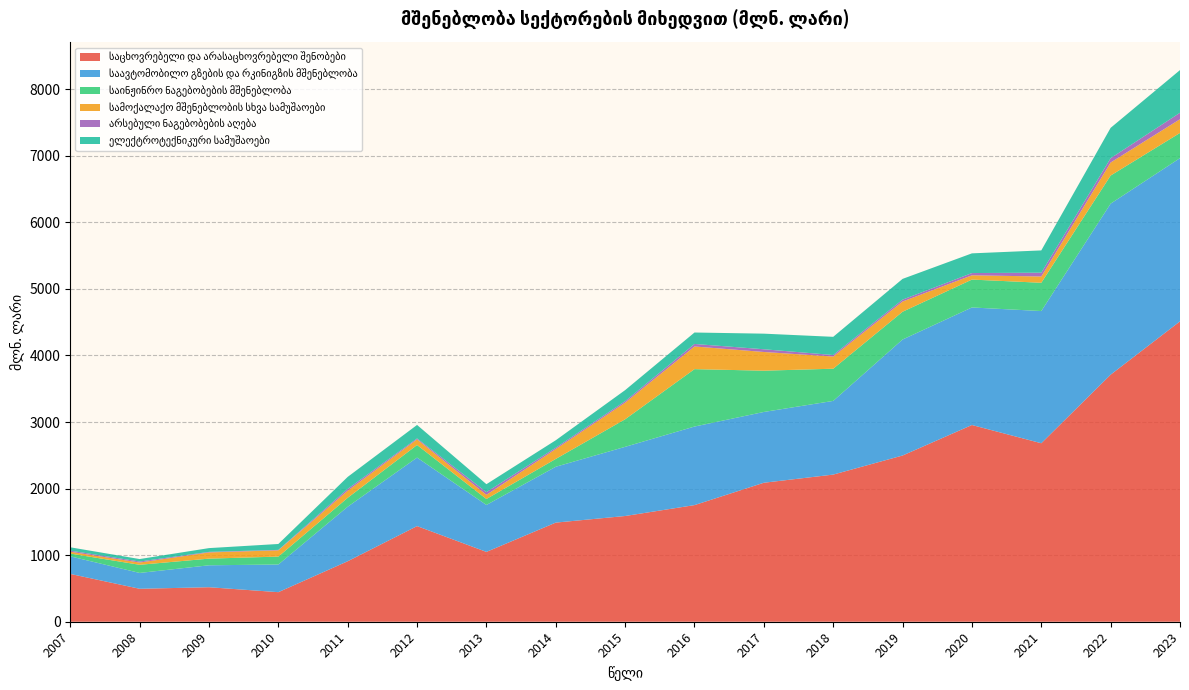

Reading left to right, transcribe all the data shown in this chart.

საცხოვრებელი და არასაცხოვრებელი შენობები: 718.1	495.0	518.3	444.0	908.6	1436.5	1048.9	1488.9	1588.1	1751.7	2087.6	2210.1	2496.6	2954.9	2680.9	3710.9	4511.7
საავტომობილო გზების და რკინიგზის მშენებლობა: 263.9	238.0	329.5	415.5	819.0	1029.0	705.2	838.9	1038.9	1180.0	1063.2	1106.8	1742.5	1765.6	1985.7	2569.3	2451.8
საინჟინრო ნაგებობების მშენებლობა: 42.1	122.2	100.0	119.1	133.9	189.2	89.4	117.9	414.1	862.3	620.0	483.6	417.0	418.7	424.8	421.9	378.3
სამოქალაქო მშენებლობის სხვა სამუშაოები: 27.5	33.8	93.1	93.9	107.1	84.5	62.8	148.4	249.6	340.7	280.9	182.8	153.6	64.3	94.2	195.5	206.2
არსებული ნაგებობების აღება: 16.4	15.2	8.3	6.6	26.4	14.1	40.5	20.1	22.3	37.6	41.0	22.9	28.1	33.8	57.0	64.8	97.3
ელექტროტექნიკური სამუშაოები: 49.9	37.3	56.6	88.8	180.7	202.6	119.1	111.8	165.9	171.8	234.2	273.2	311.8	295.8	334.7	456.0	640.7